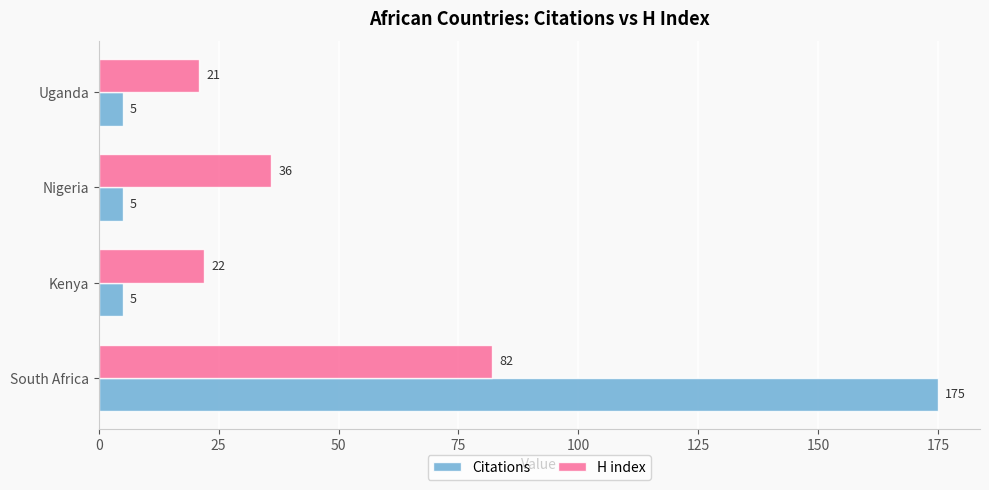

How many data points in H index are less than 36?

2